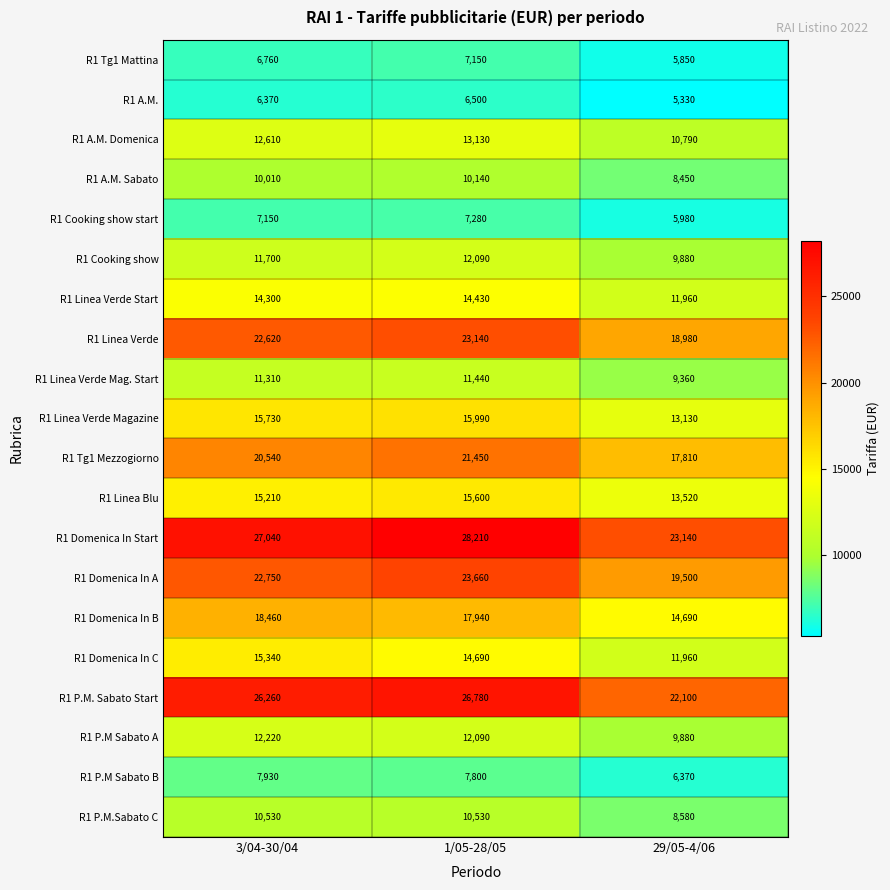

List the series in order of their peak value, highest first.

R1 Domenica In Start, R1 P.M. Sabato Start, R1 Domenica In A, R1 Linea Verde, R1 Tg1 Mezzogiorno, R1 Domenica In B, R1 Linea Verde Magazine, R1 Linea Blu, R1 Domenica In C, R1 Linea Verde Start, R1 A.M. Domenica, R1 P.M Sabato A, R1 Cooking show, R1 Linea Verde Mag. Start, R1 P.M.Sabato C, R1 A.M. Sabato, R1 P.M Sabato B, R1 Cooking show start, R1 Tg1 Mattina, R1 A.M.